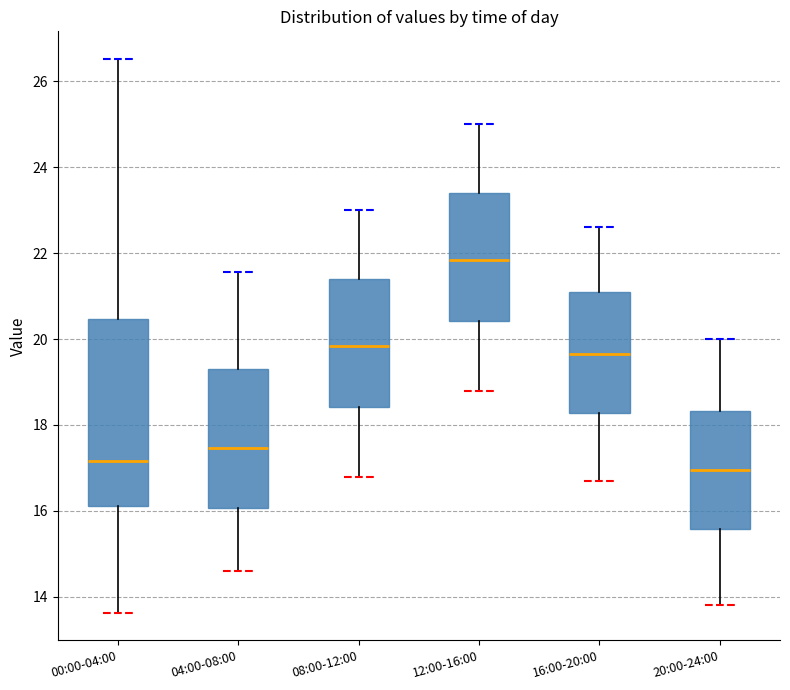

Where is the upper edge of the box for 20:00-24:00 on the y-axis? The values are not printed on the chart, so give them approximately, as read against the axis.

18.4